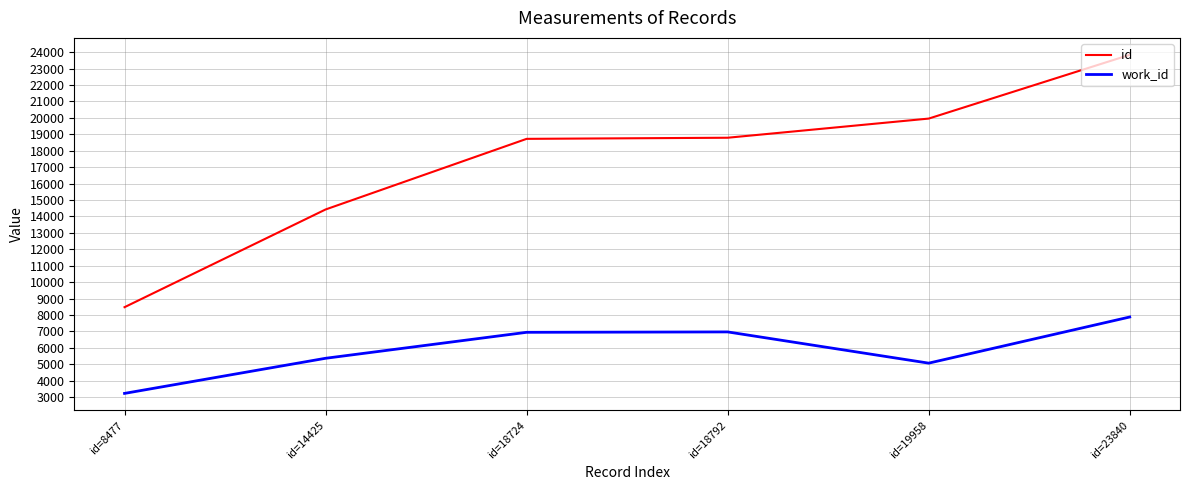

Rank the series at id=23840 from highest to lowest value.

id, work_id